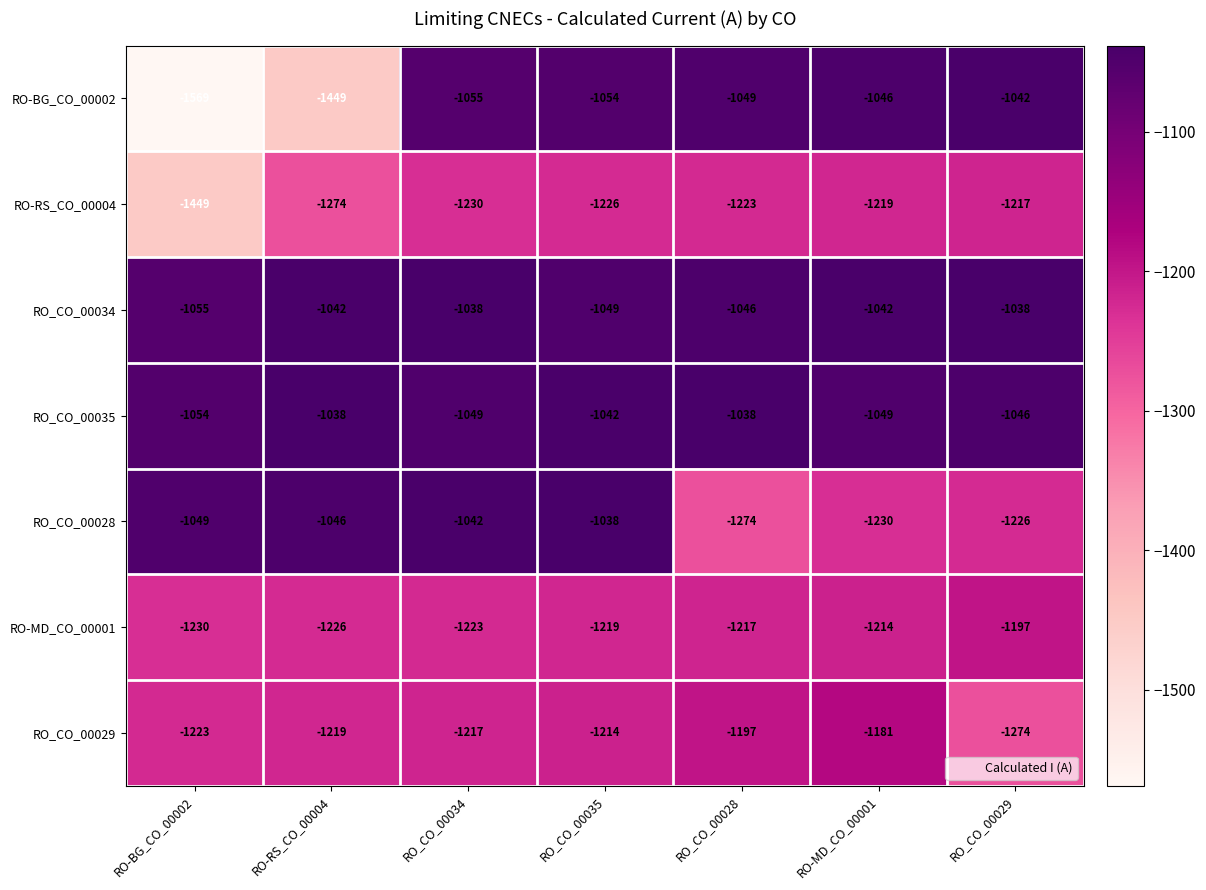

Rank the categories by RO-BG_CO_00002 value from lowest to highest.

RO-BG_CO_00002, RO-RS_CO_00004, RO_CO_00034, RO_CO_00035, RO_CO_00028, RO-MD_CO_00001, RO_CO_00029